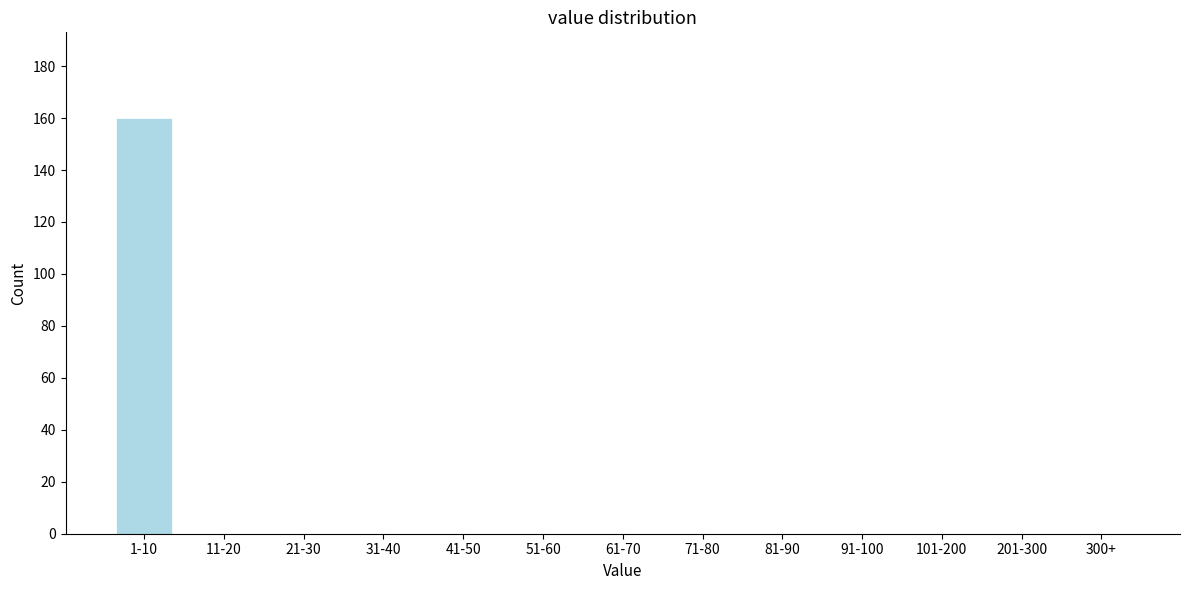

Reading left to right, what are all the values shown in this chart?

1-10=160	11-20=0	21-30=0	31-40=0	41-50=0	51-60=0	61-70=0	71-80=0	81-90=0	91-100=0	101-200=0	201-300=0	300+=0